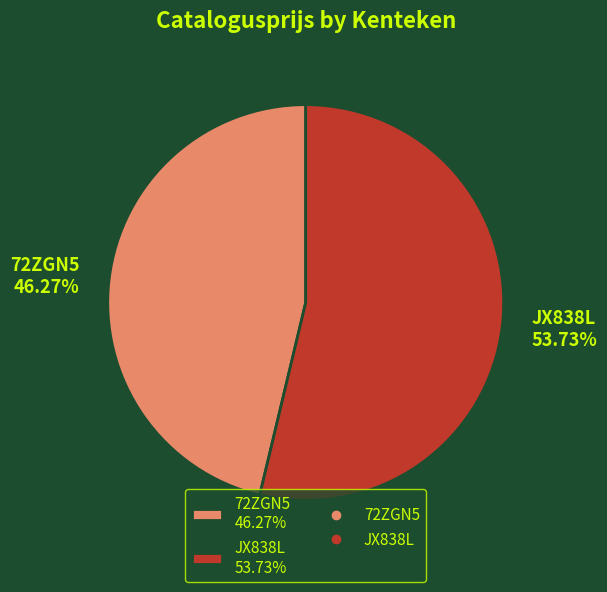

To the nearest percent, what portion does 72ZGN5 represent?

46%